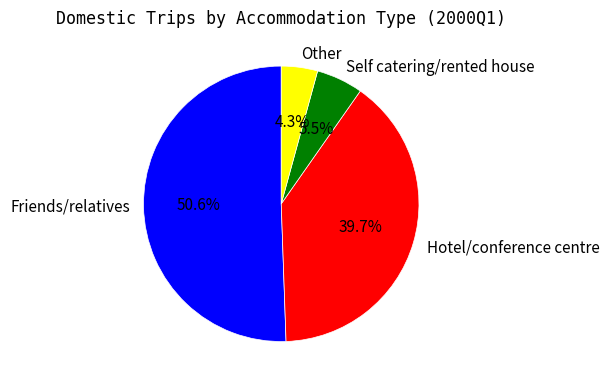

To the nearest percent, what is the combined percentage of Other and Friends/relatives?

55%